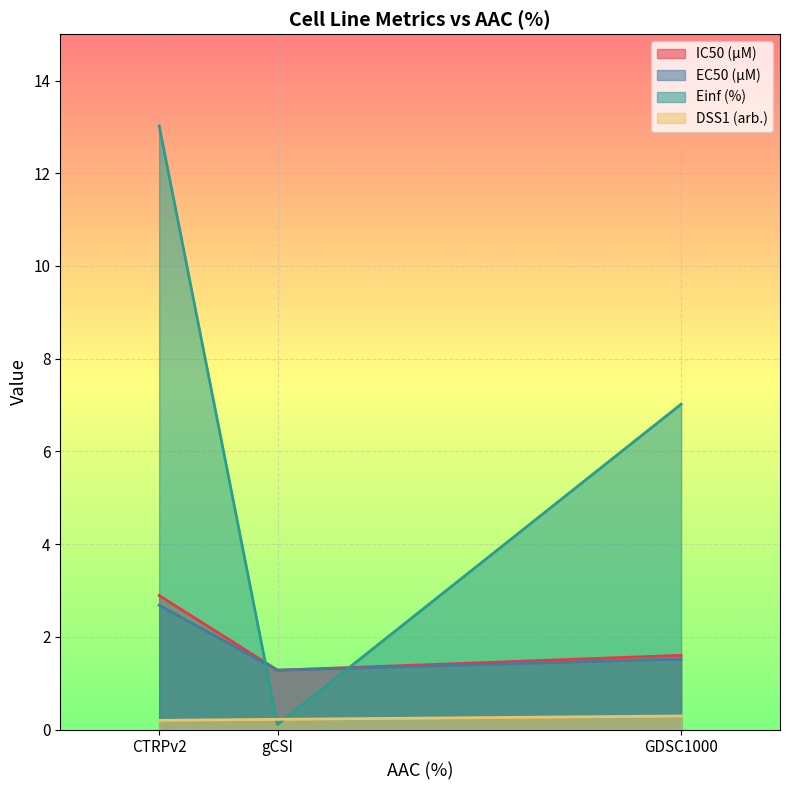

At which category does the chart reach its minimum across all series?

gCSI